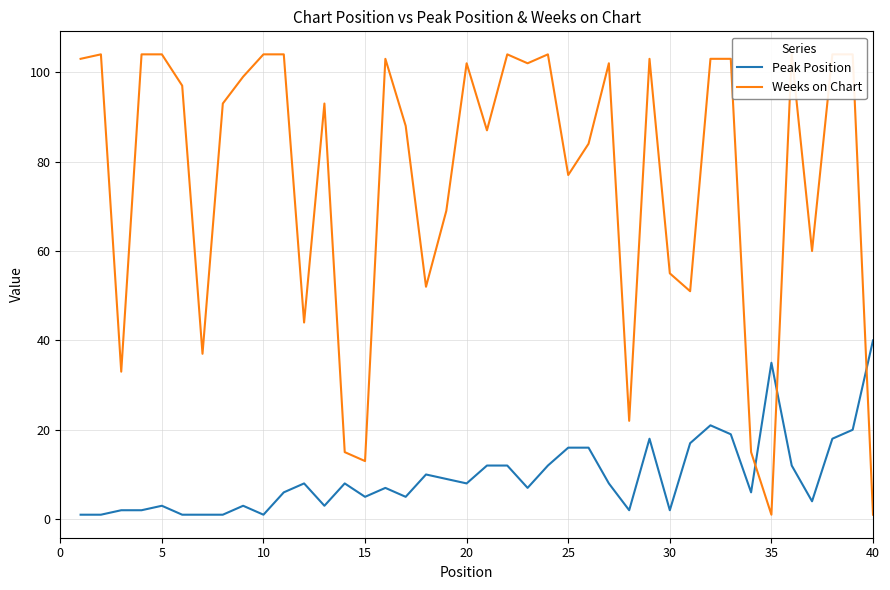

The Peak Position series shows 2 at 30. True or false?

True